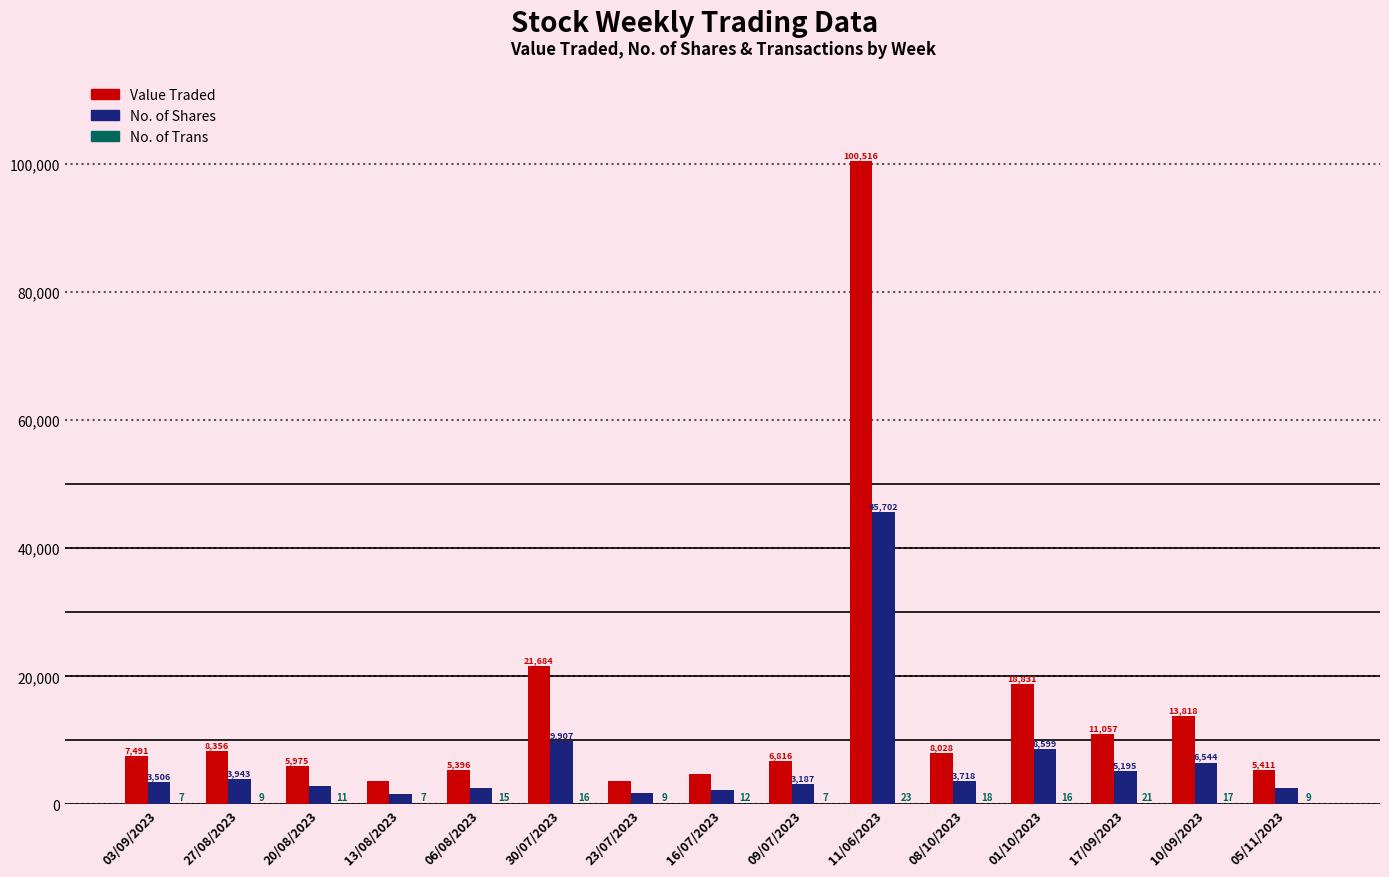

What is the sum of the Value Traded values at 13/08/2023 and 11/06/2023?

104155